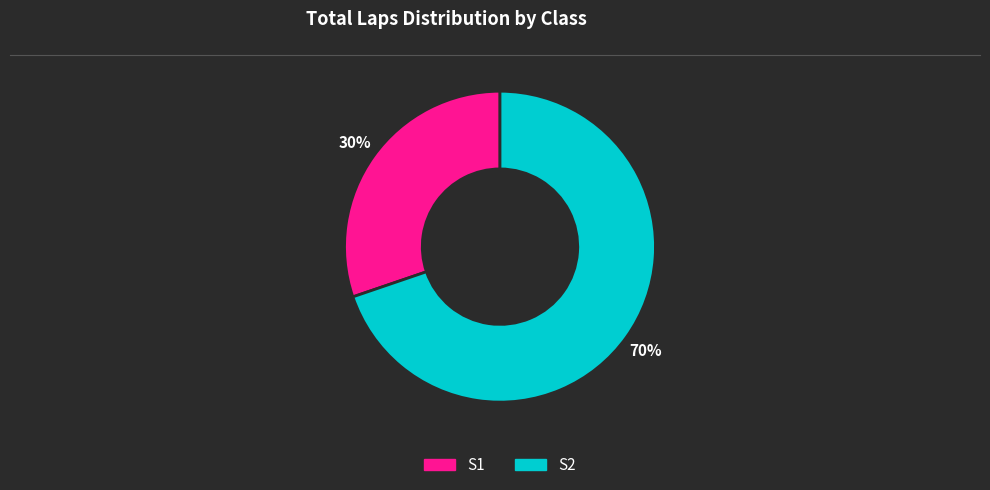

To the nearest percent, what is the average slice percentage?

50%